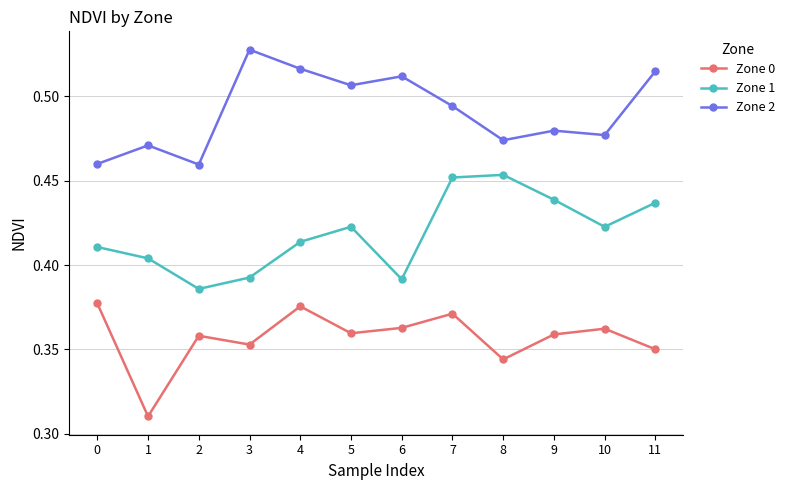

In Zone 0, how many points are lower than both neighbors (excluding endpoints)?

4